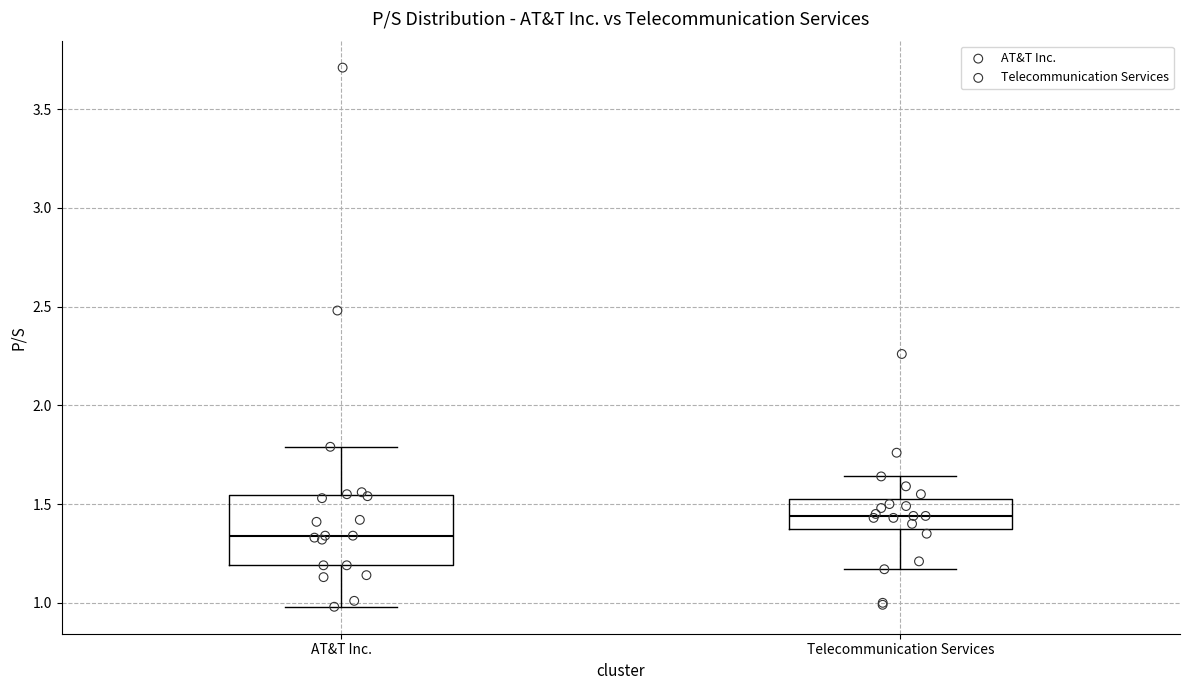

Comparing the boxes themselves (not the whiskers), which one is the tallest?

AT&T Inc.